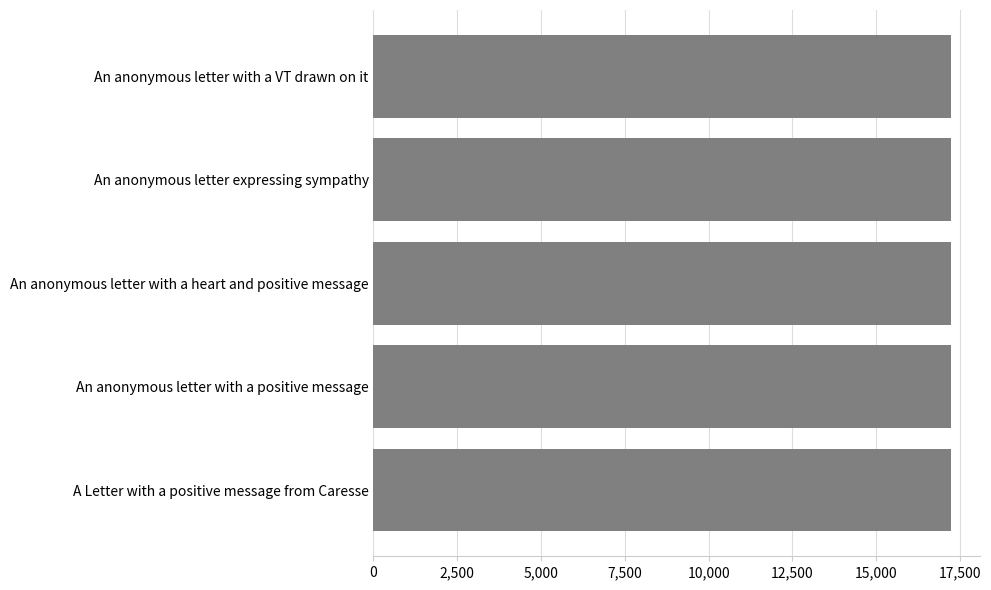

True or false: the data shows 26902 at An anonymous letter with a positive message.

False